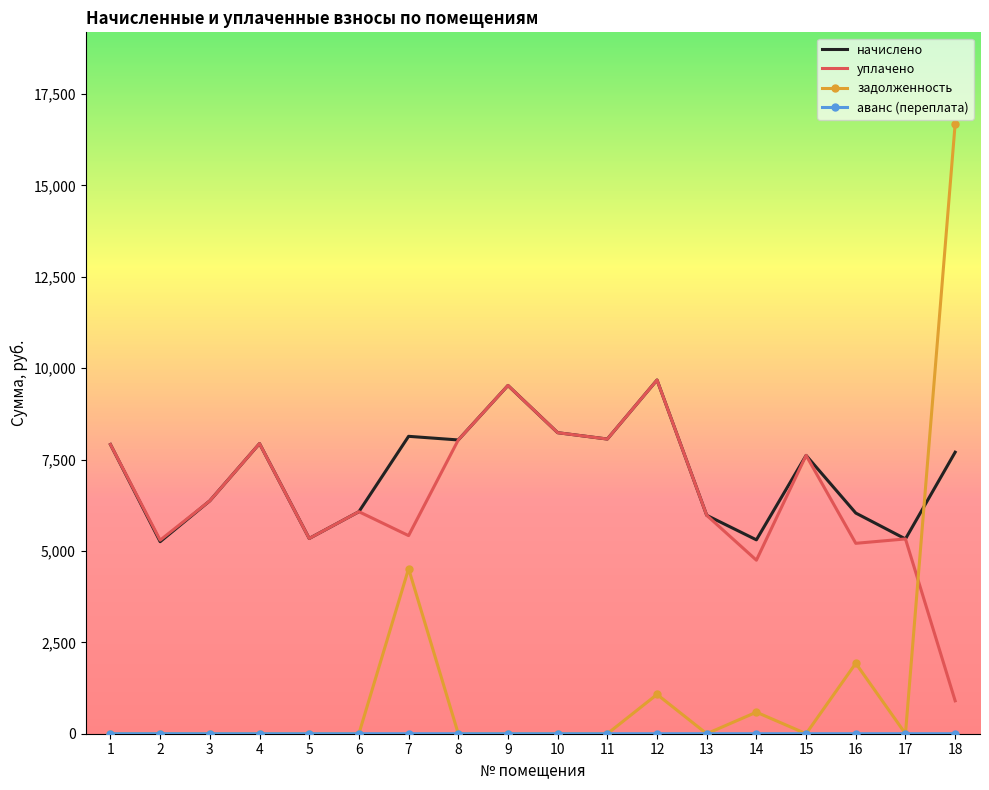

How many categories are shown in the chart?

18